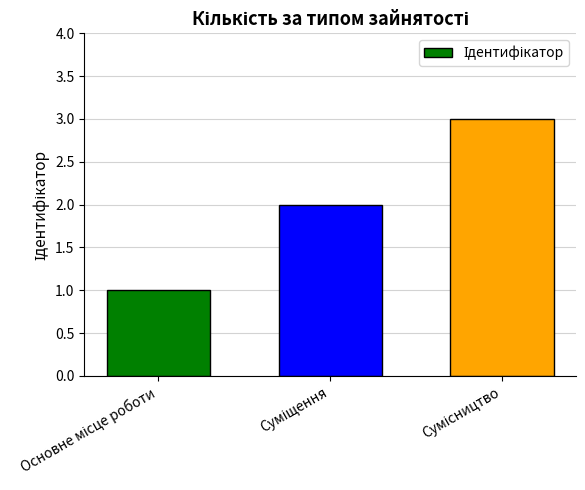

What is the sum of all values?

6